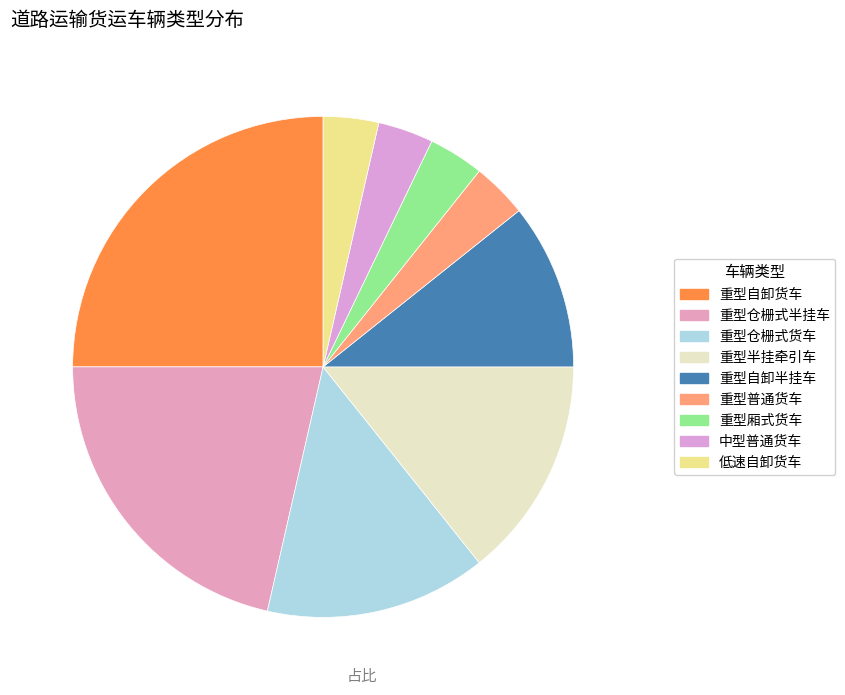

How many slices are in this pie chart?

9